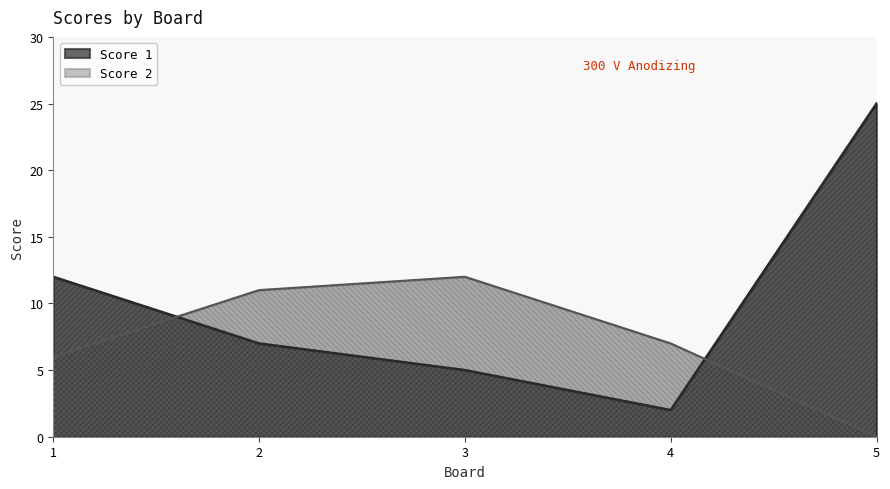

At which category is the sum across all series the highest?

5